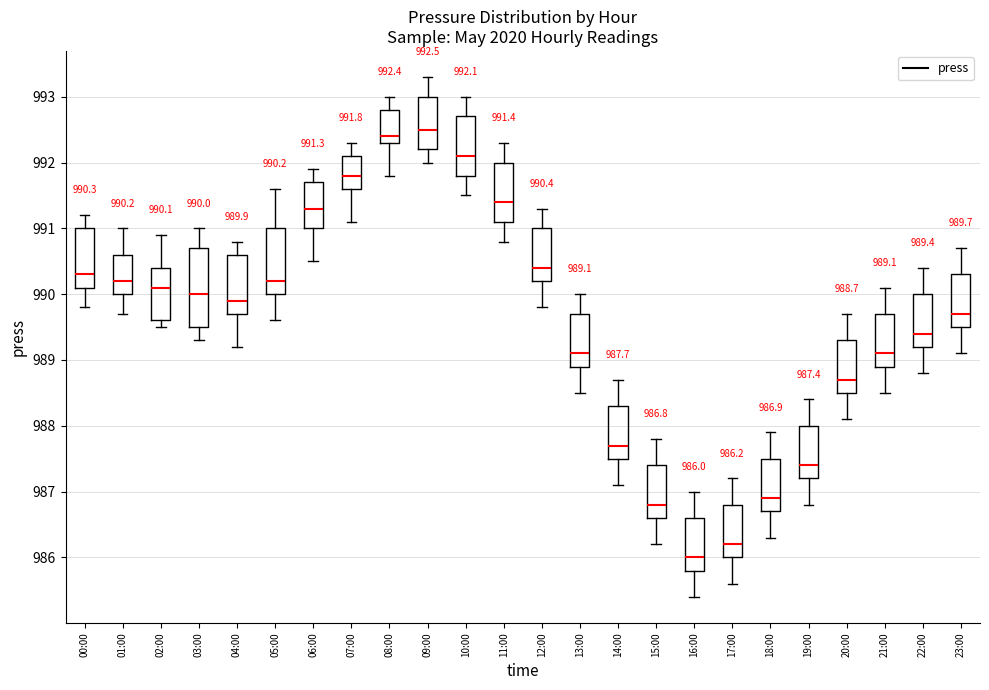

Which box's median line is the highest?

09:00